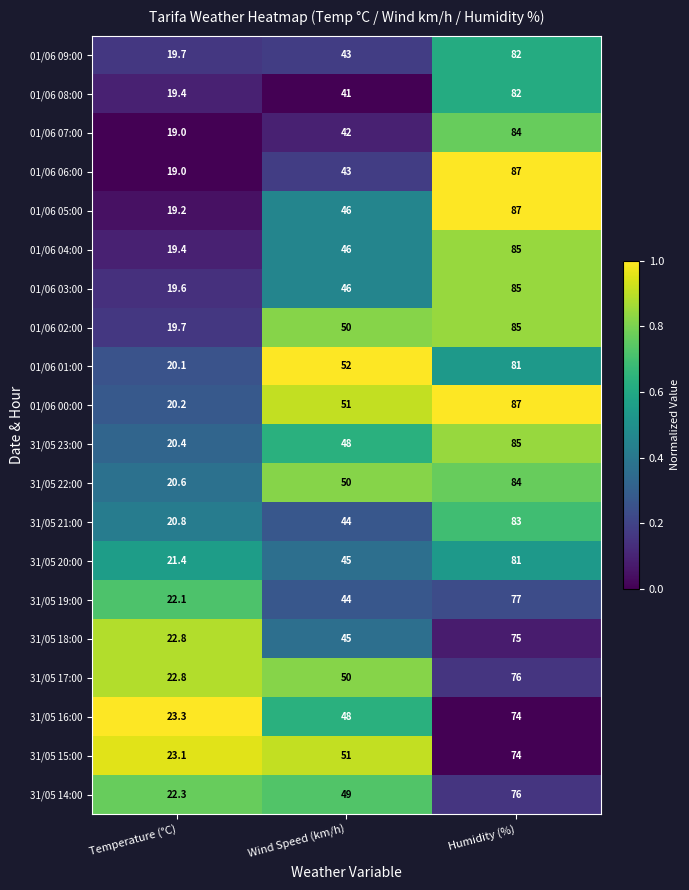

What is the spread (max minus min) of values at Wind Speed (km/h)?

11.0